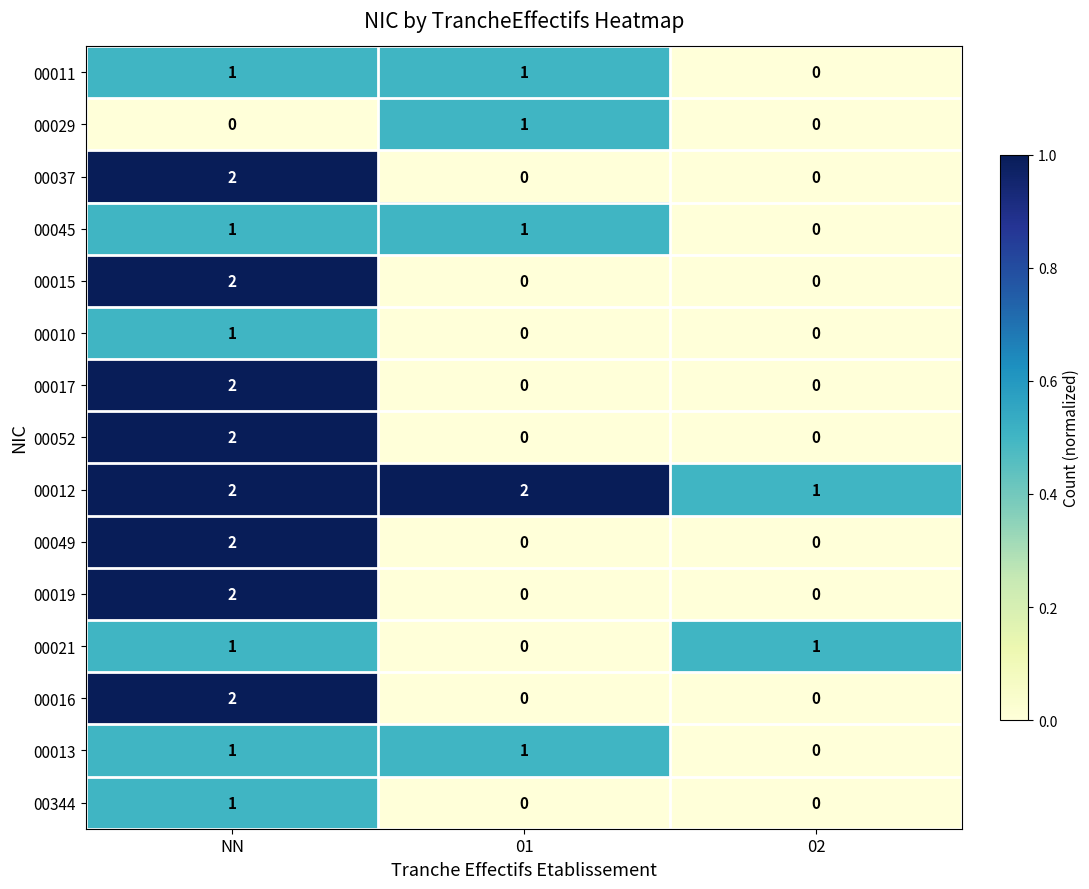

Count the number of categories in the chart.

3